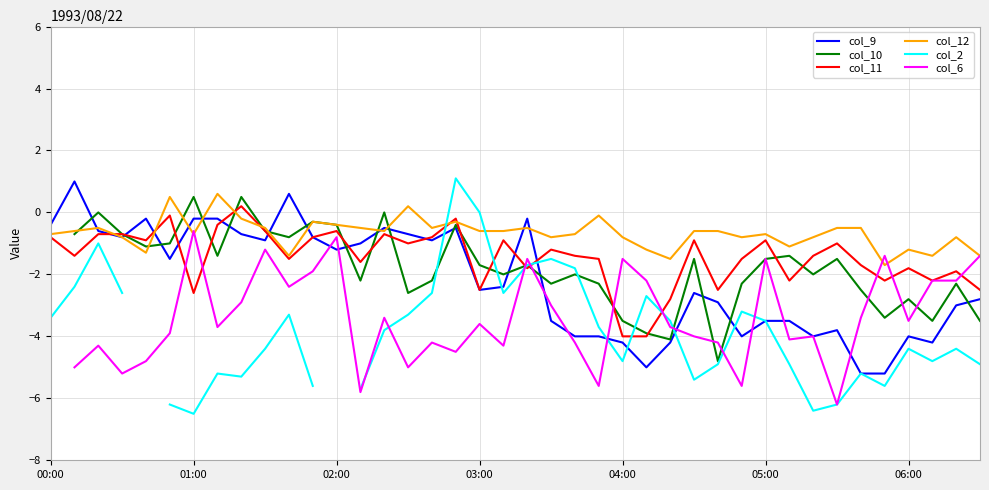

What is the sum of all col_12 values?

-26.9